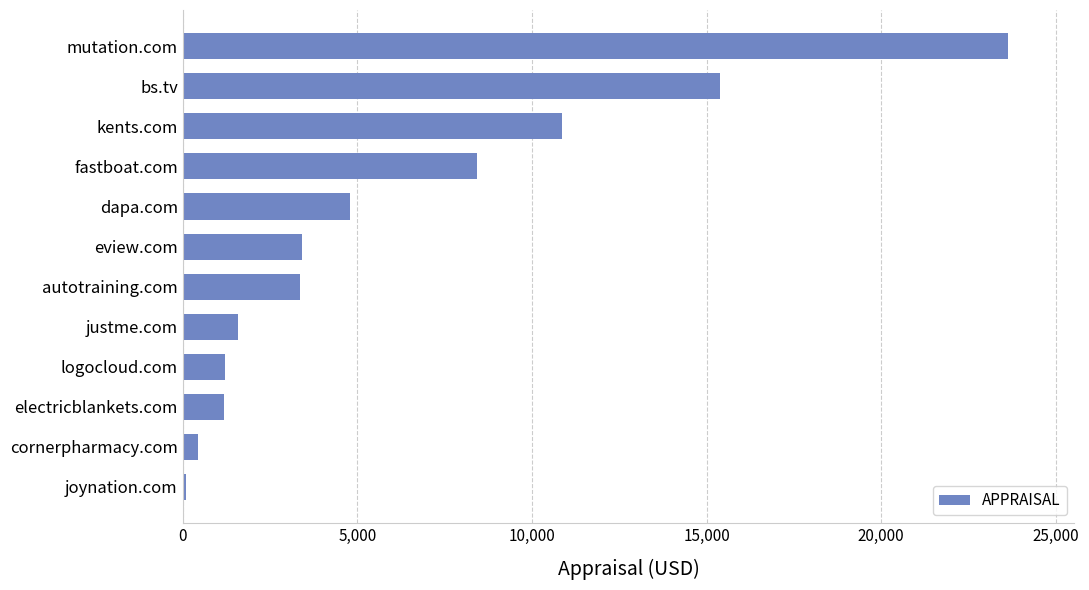

Are the bars grouped side by side (vs. stacked)?

No